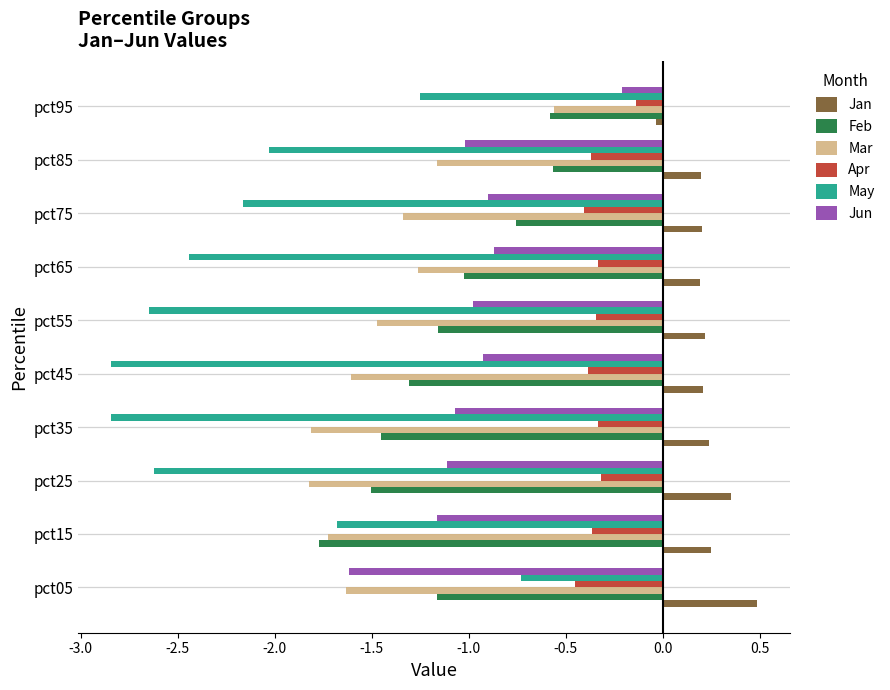

At pct25, list the series in order from smallest to largest.

May, Mar, Feb, Jun, Apr, Jan